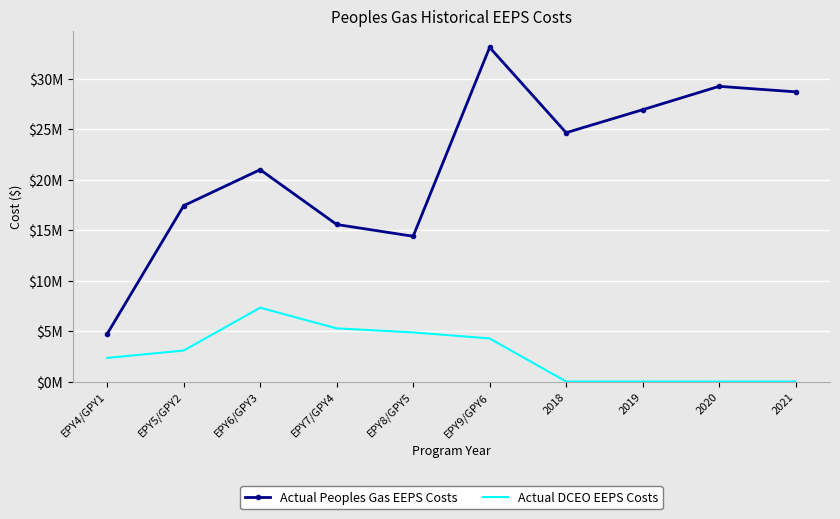

Is it true that Actual DCEO EEPS Costs equals 0.0 at 2018?

True